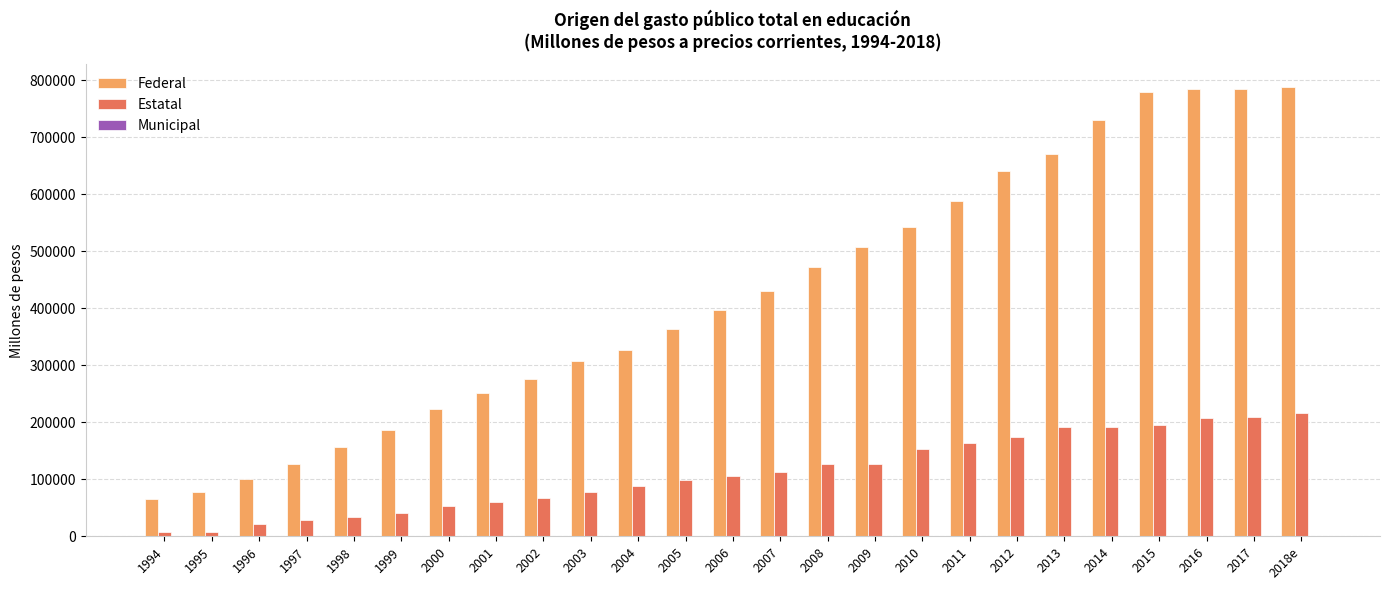

Which series has the largest range (max minus min)?

Federal